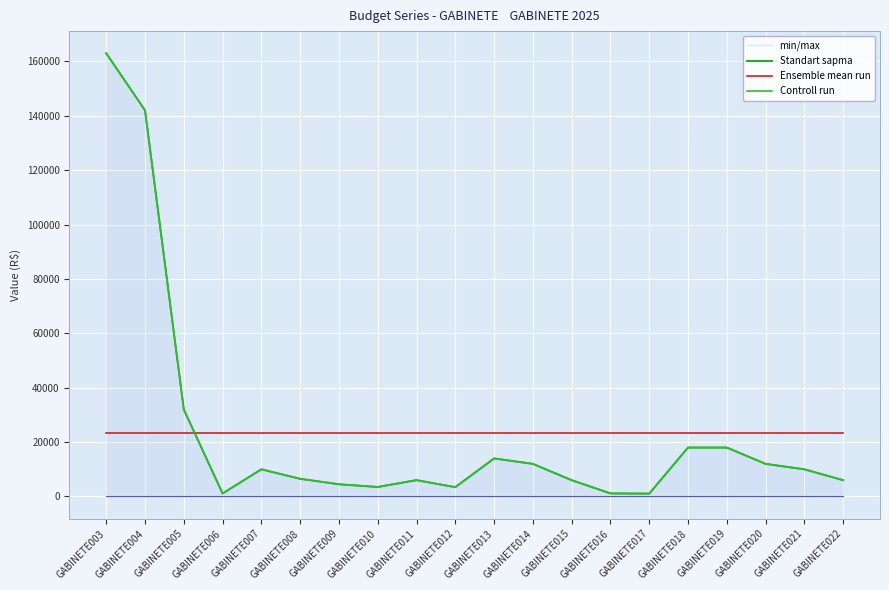

At which label does Controll run first exceed 10000?

GABINETE003